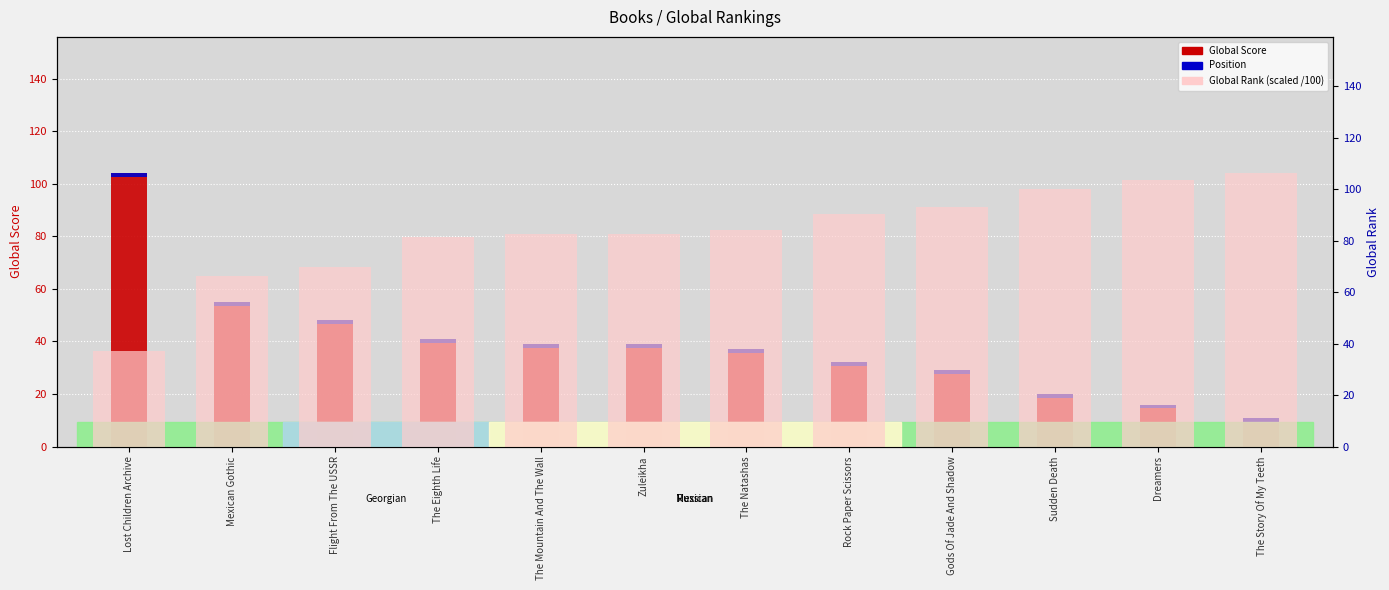

Reading right to left, what are all the values shown in this chart?

Global Score: 11.0	16.0	20.0	29.0	32.0	37.0	39.0	39.0	41.0	48.0	55.0	104.0
Global Rank (scaled): 106.1	103.6	100.1	92.8	90.3	84.1	82.5	82.5	81.2	69.7	66.2	37.2